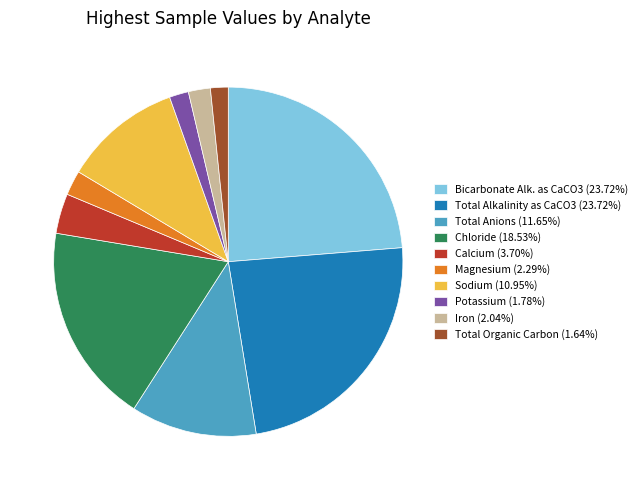

Is there any slice that represents more than half of the pie?

No